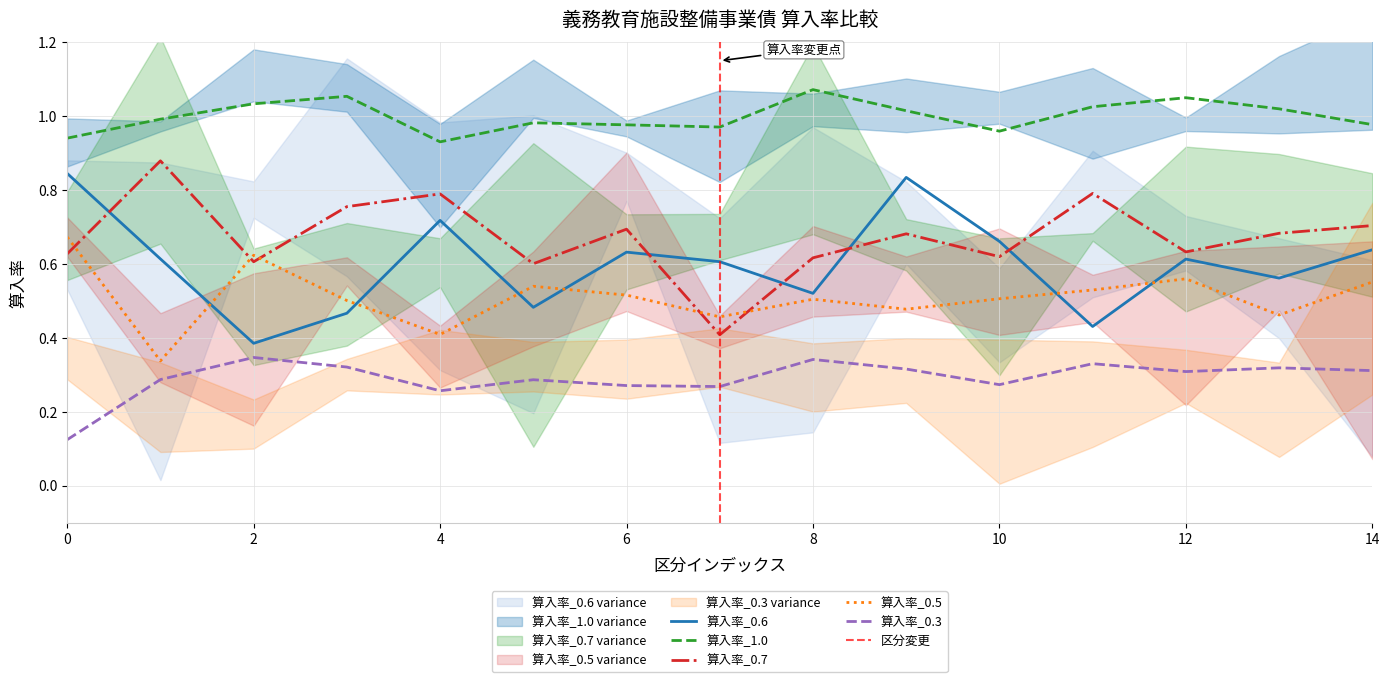

What is the sum of all 算入率_1.0 values?

15.0